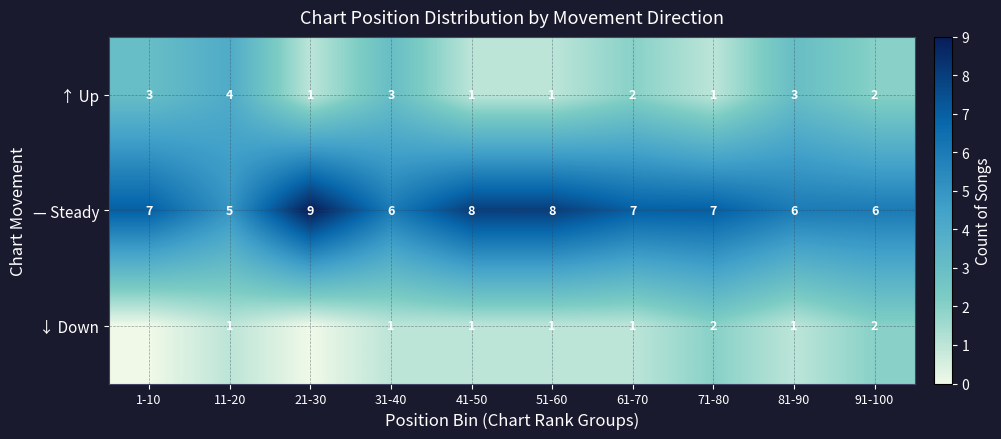

What is the difference between the highest and lowest values at 41-50?

7